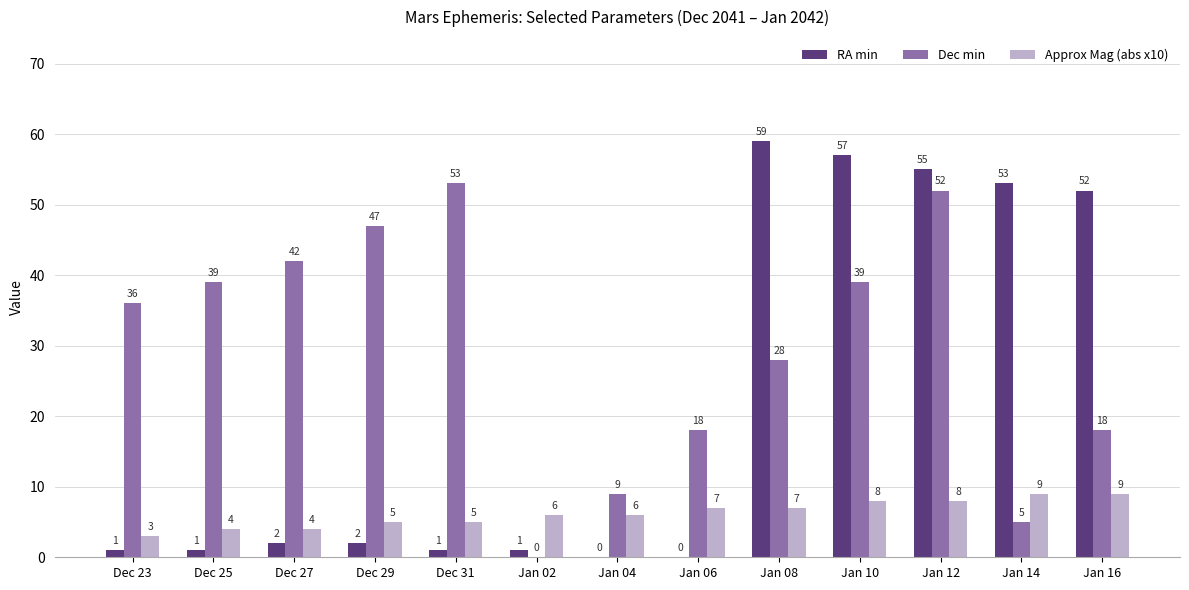

Is the value of Dec min at Dec 25 greater than the value of RA min at Jan 08?

No